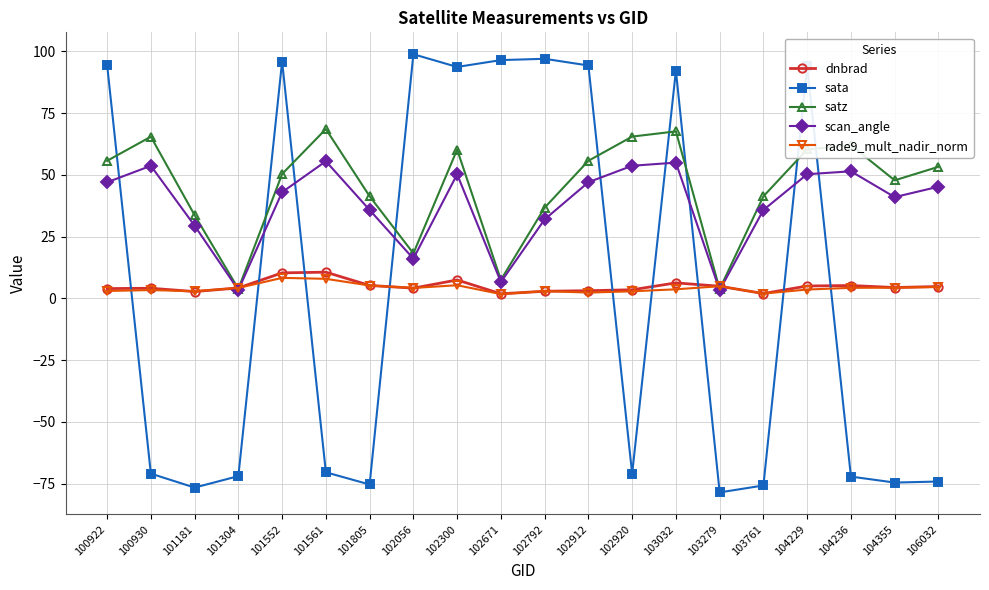

What is the spread (max minus min) of values at 104236?

134.1